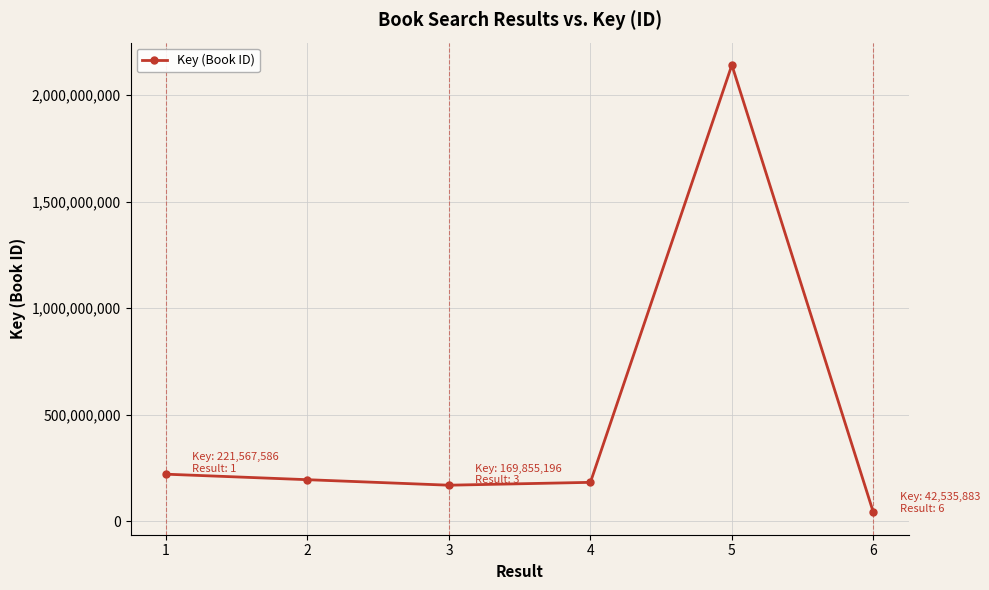

Read the value at 2, to the nearest 100.

195698400